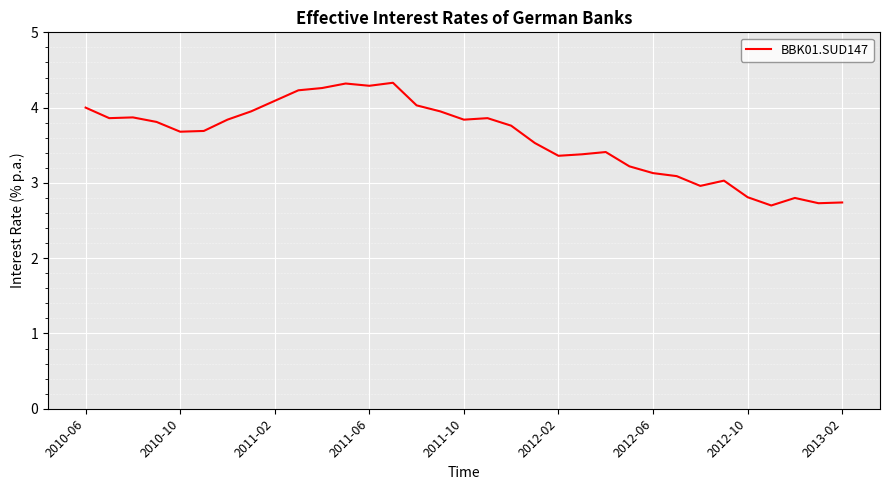

How many lines are shown in the chart?

1